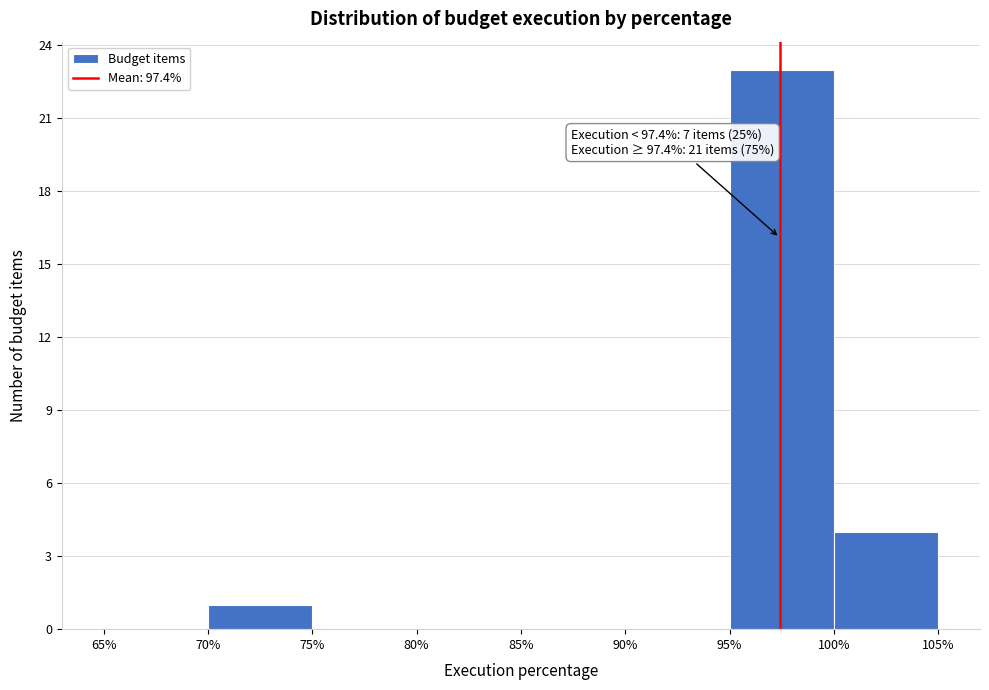

Over which range of the x-axis is the bar tallest?

95% to 100%